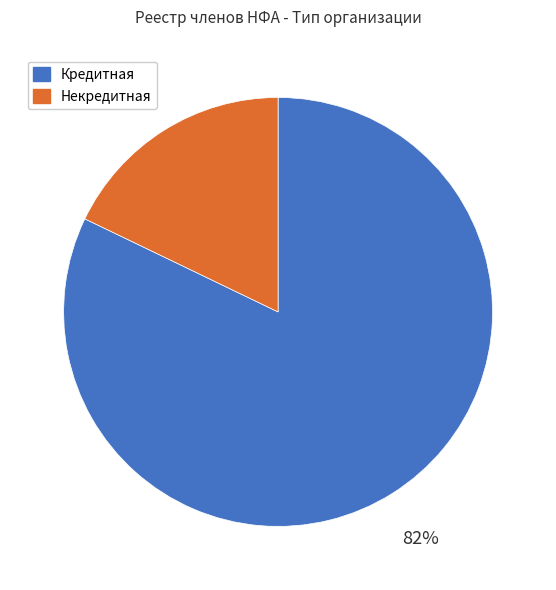

What is the ratio of the value at Некредитная to the value at Кредитная?

0.2